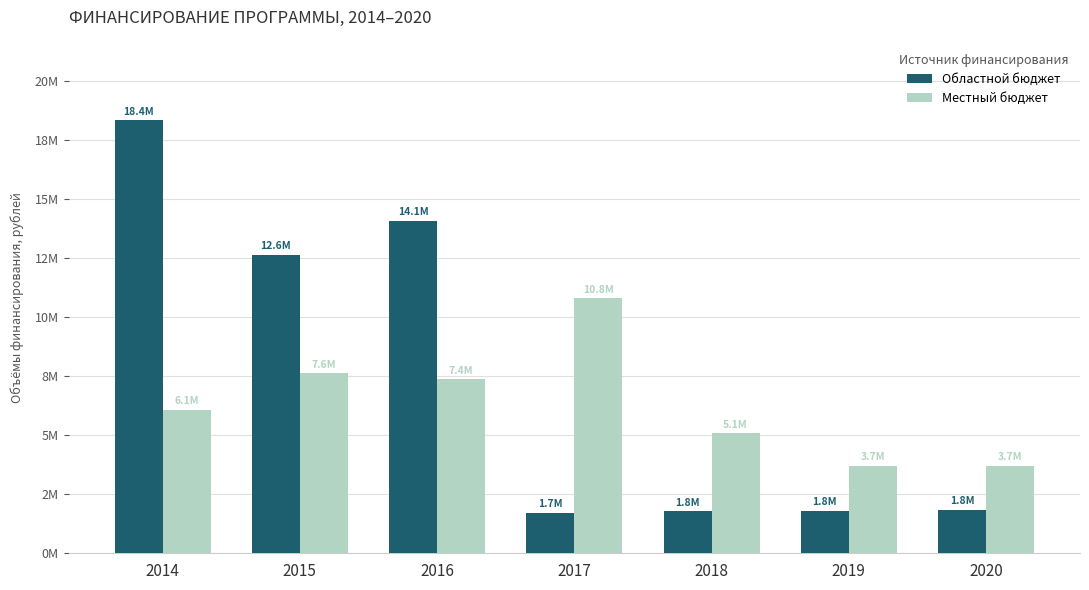

Are the bars grouped side by side (vs. stacked)?

Yes